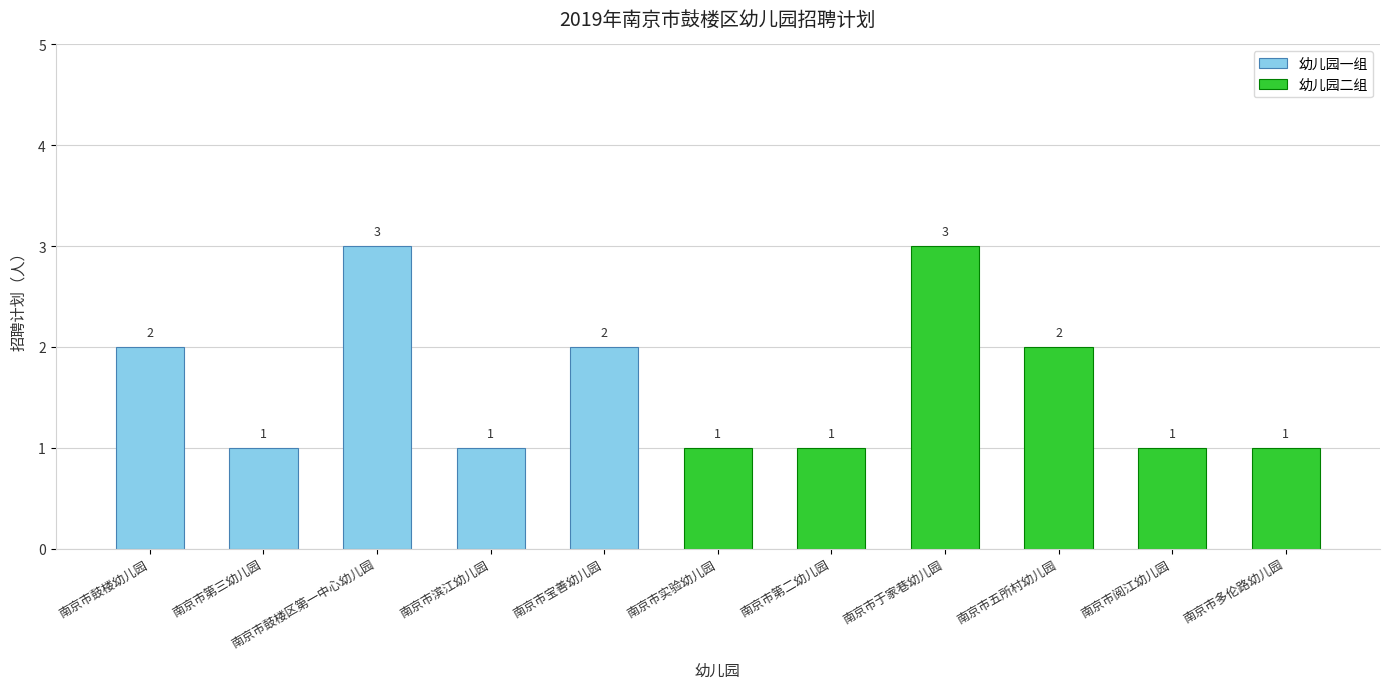

List the labels in order of value, largest first.

南京市鼓楼区第一中心幼儿园, 南京市于家巷幼儿园, 南京市鼓楼幼儿园, 南京市宝善幼儿园, 南京市五所村幼儿园, 南京市第三幼儿园, 南京市滨江幼儿园, 南京市实验幼儿园, 南京市第二幼儿园, 南京市阅江幼儿园, 南京市多伦路幼儿园